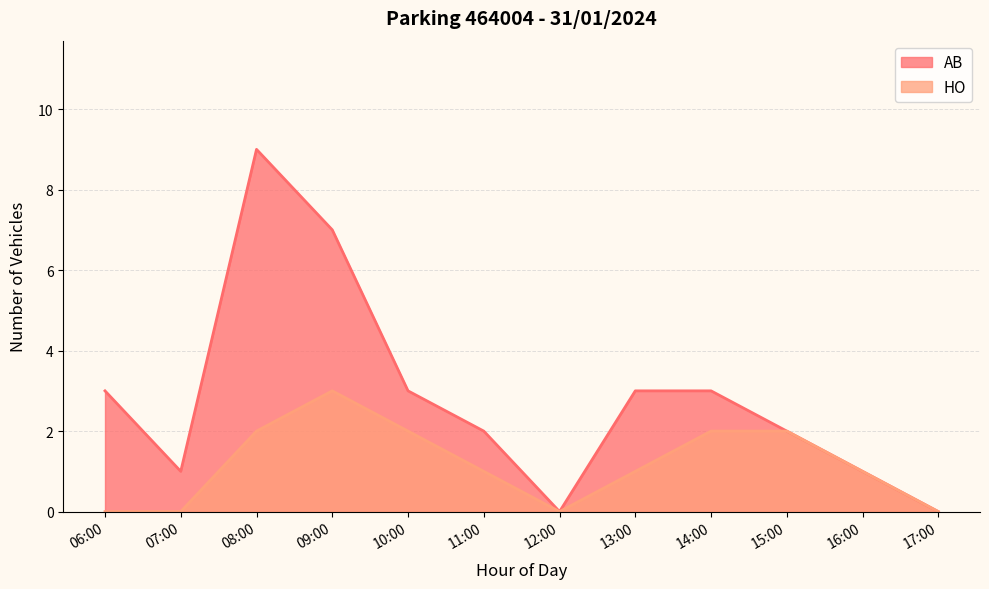

How many interior local peaks does the HO series have?

1